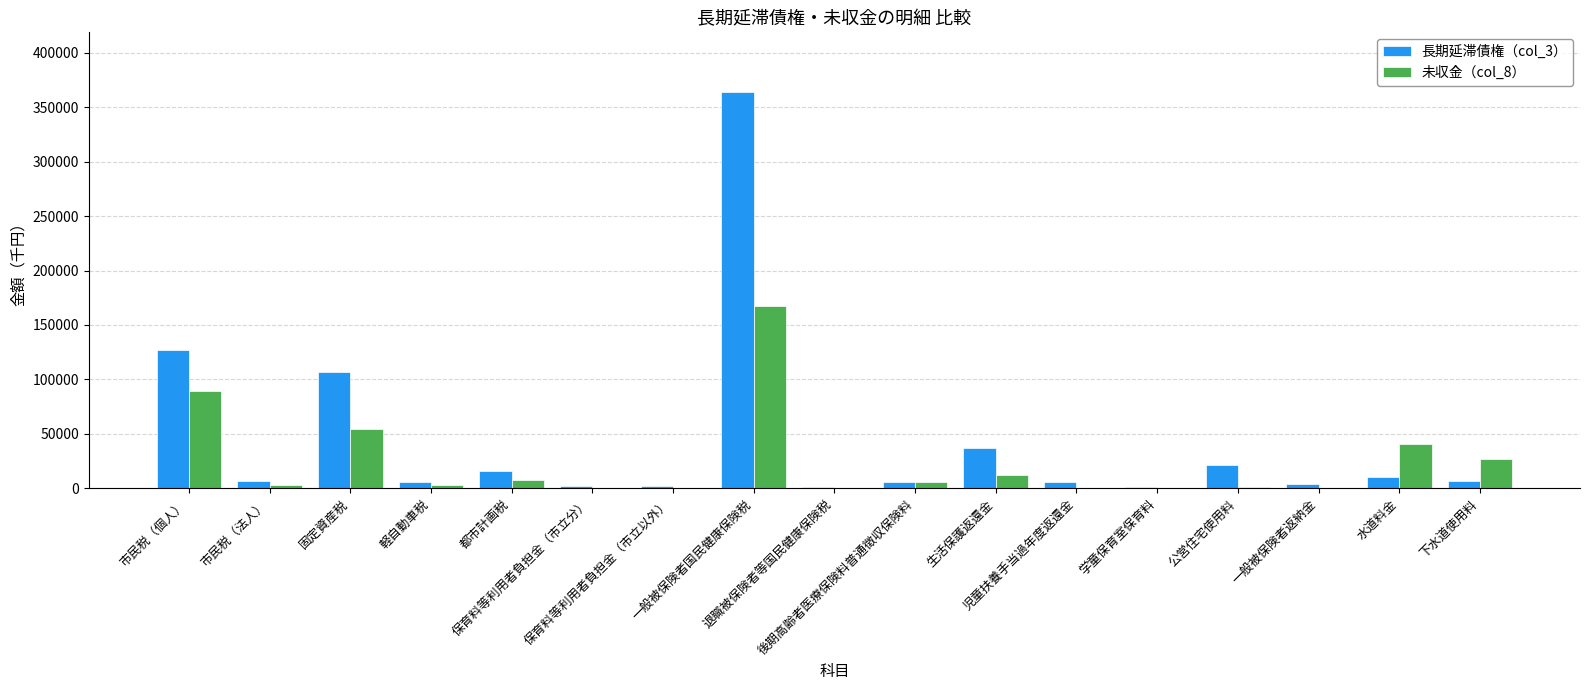

Count the number of categories in the chart.

17